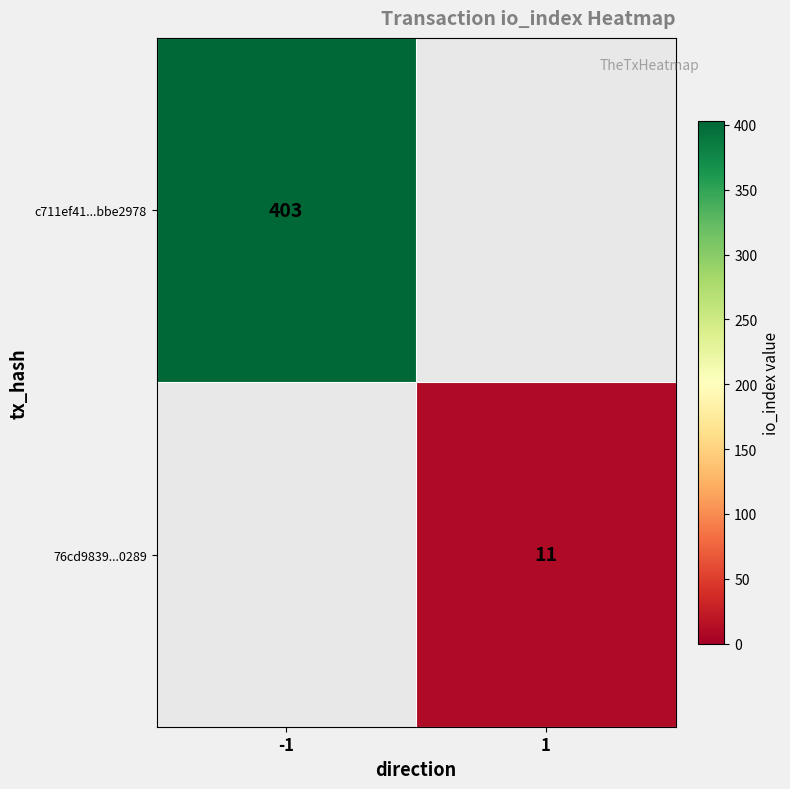

True or false: 76cd9839...0289 has a value of 15 at 1.

False